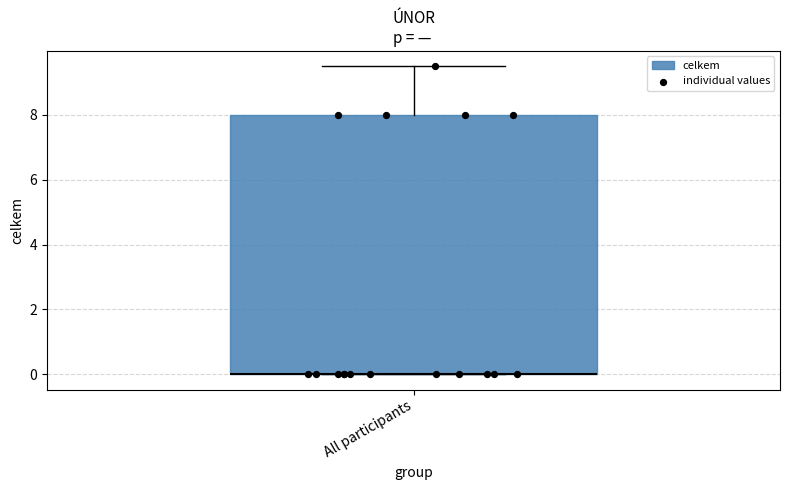

Transcribe this box plot: give where the median line is, the range the box spans, and where the two whiskers end, as read against the y-axis. The values are not printed on the chart, so give them approximately, as read against the axis.

median 0.0 (drawn on the box's lower edge), box 0.0 to 8.0, whiskers 0.0 to 9.6